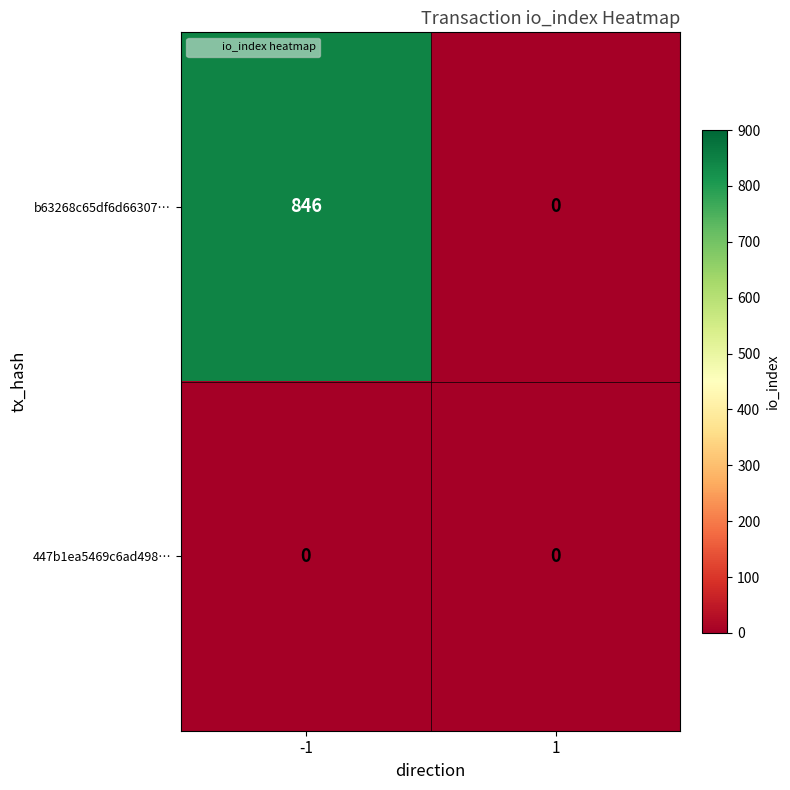

Reading right to left, list all the values displayed in this chart.

b63268c65df6d66307…: 0	846
447b1ea5469c6ad498…: 0	0